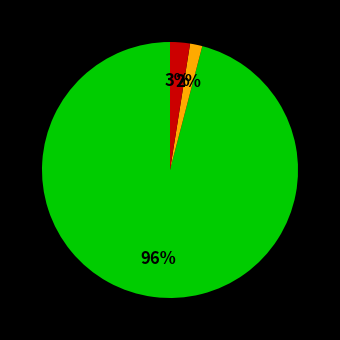

Is there a majority slice in this chart?

Yes